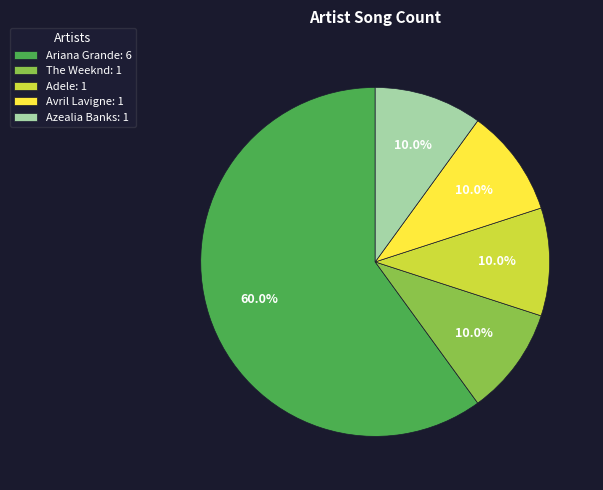

To the nearest percent, what is the combined percentage of Ariana Grande and The Weeknd?

70%